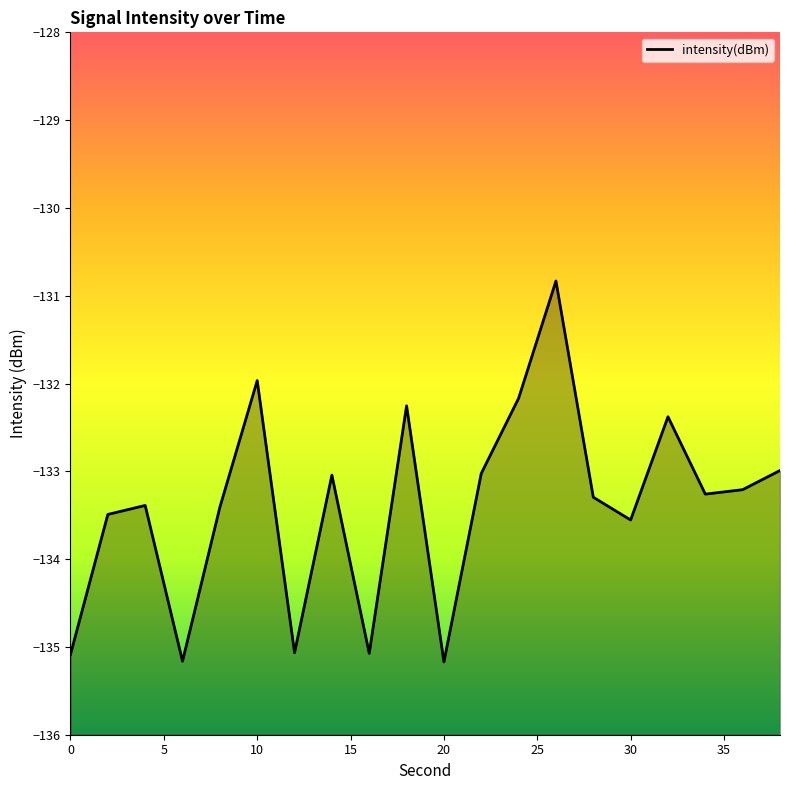

True or false: the data shows -135.2 at 6.

True